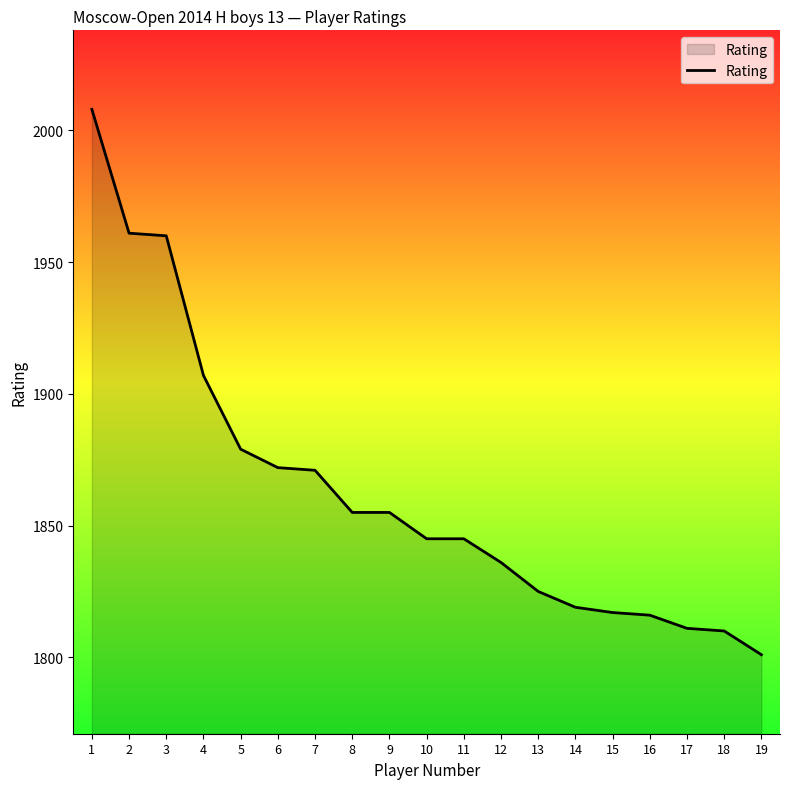

What is the smallest value displayed?

1801